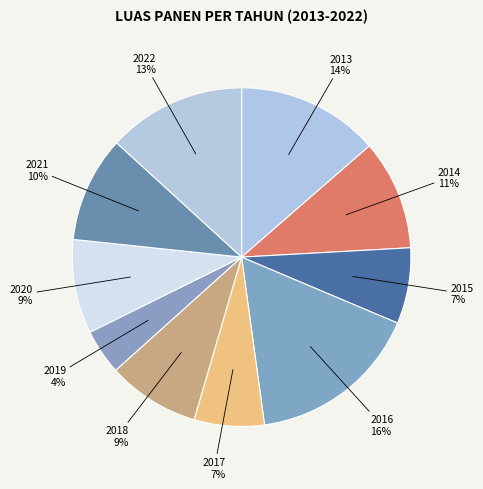

Approximately how many times larger is the value at 2016 compared to 2015?

2.3